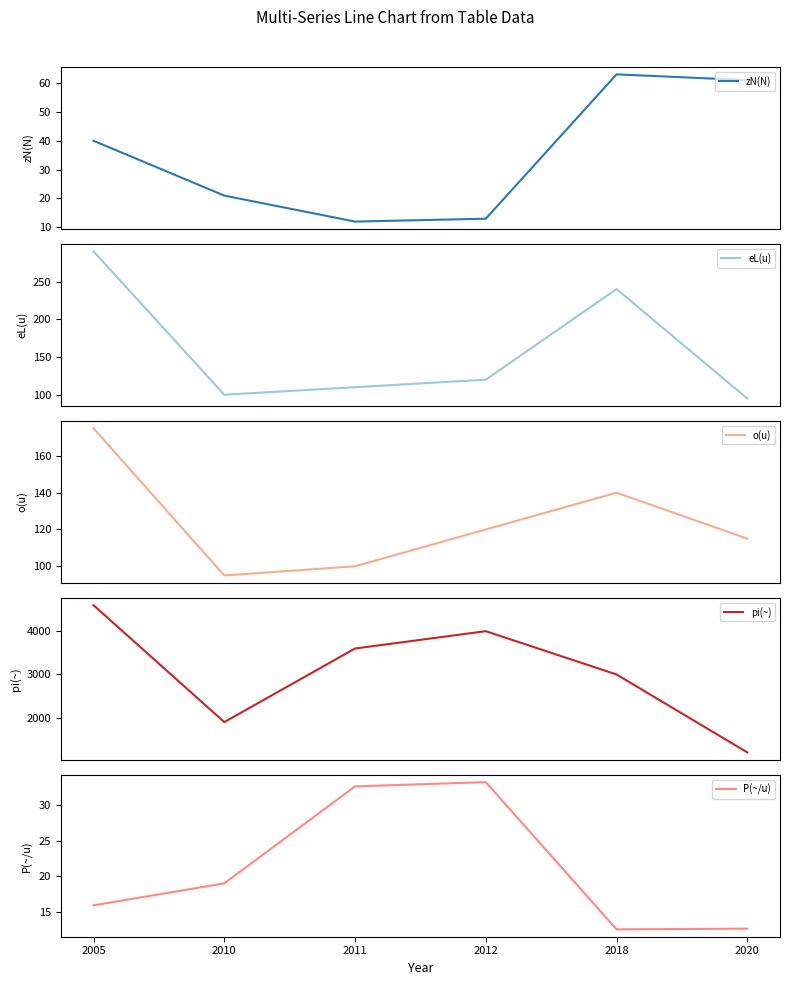

The P(~/u) series shows 32.7 at 2011. True or false?

True